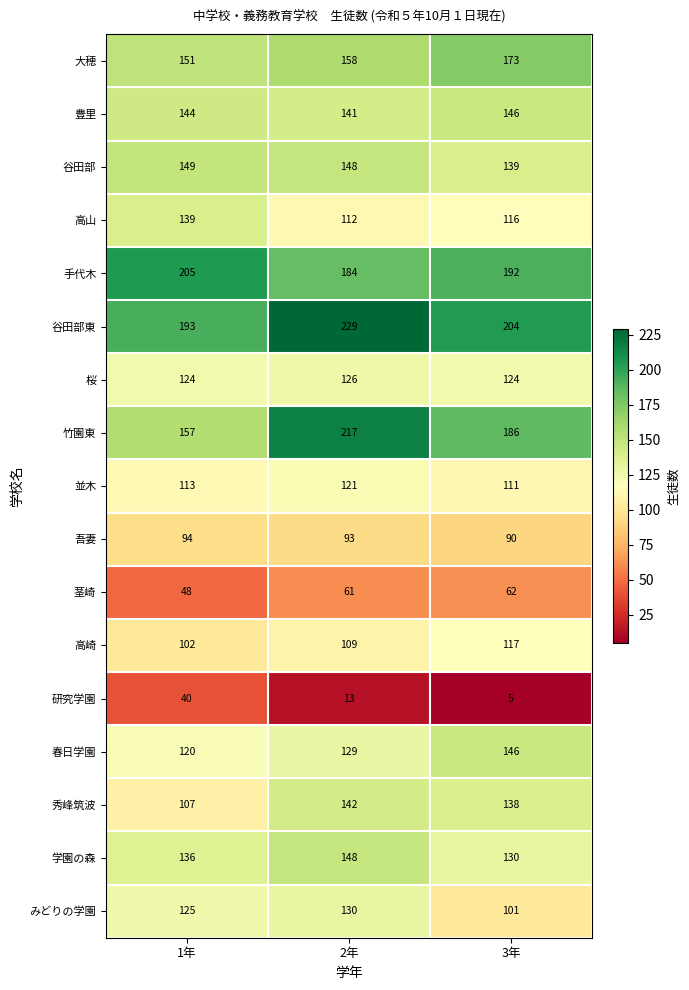

Rank the categories by 豊里 value from highest to lowest.

3年, 1年, 2年